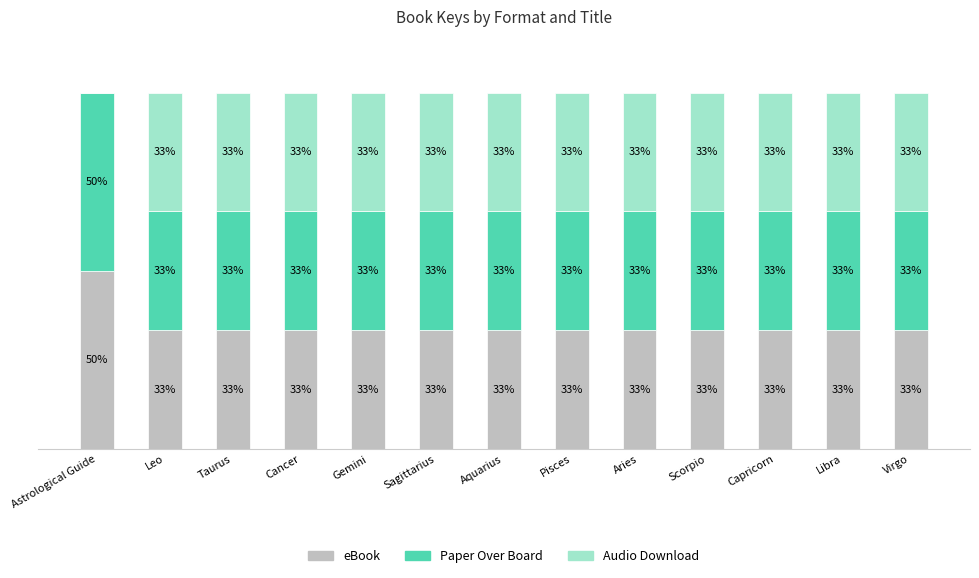

At how many categories does at least one series exceed 45?

1